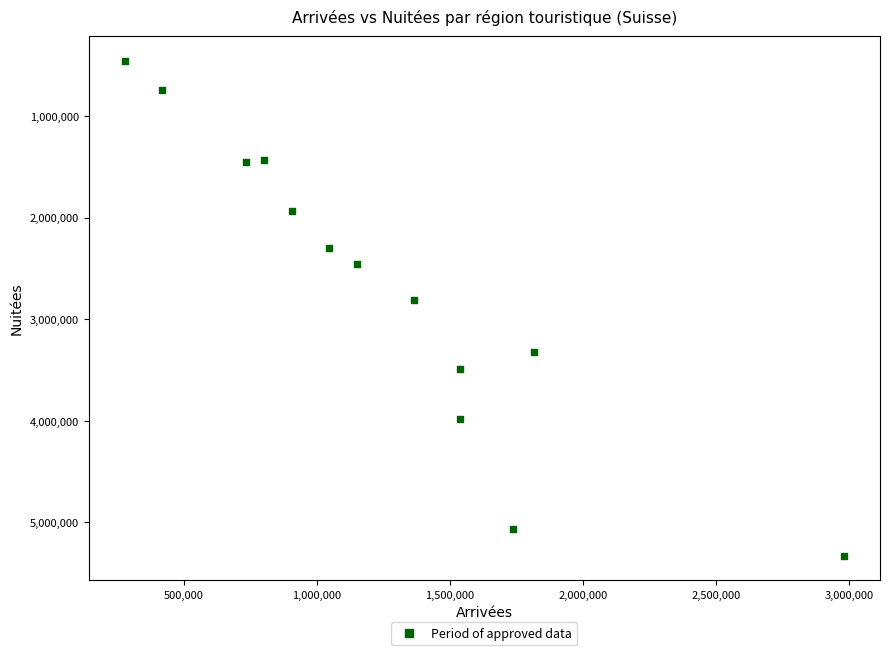

What Y value in the scatter plot is closest to 2892296?

2812080